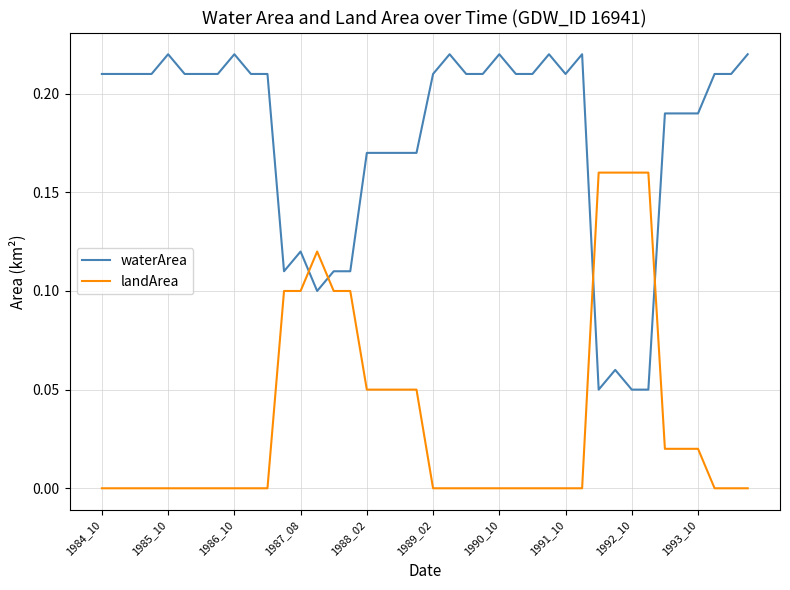

After their last crossing, which series has the higher values: landArea or waterArea?

waterArea